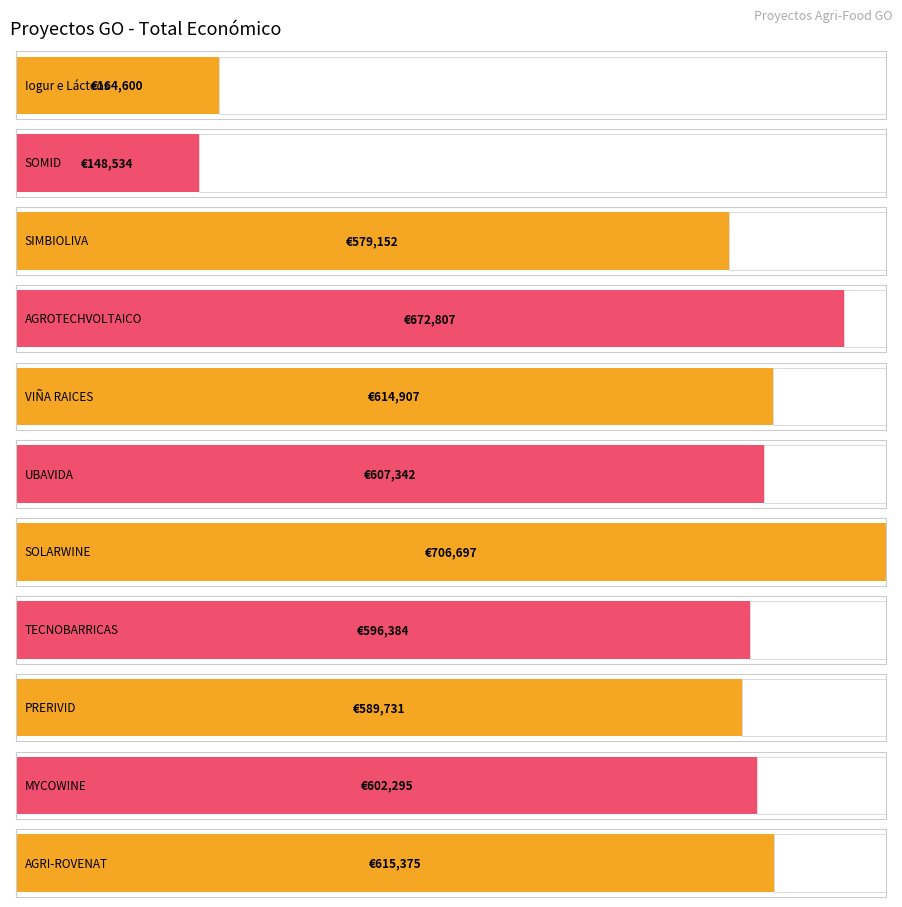

Reading left to right, what are all the values shown in this chart?

164600.0	148534.0	579152.0	672807.0	614907.0	607342.0	706697.0	596384.0	589731.0	602295.4	615375.0